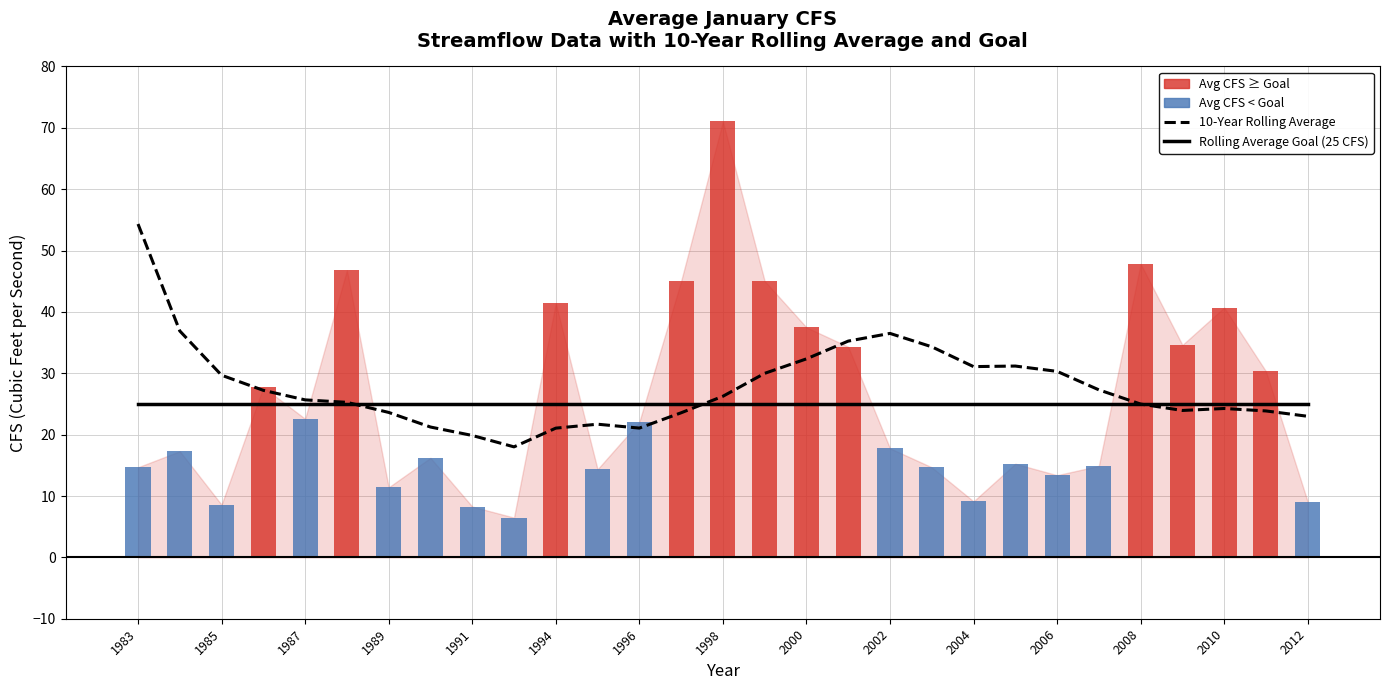

At which label does 10-Year Rolling Average first exceed 25?

1983